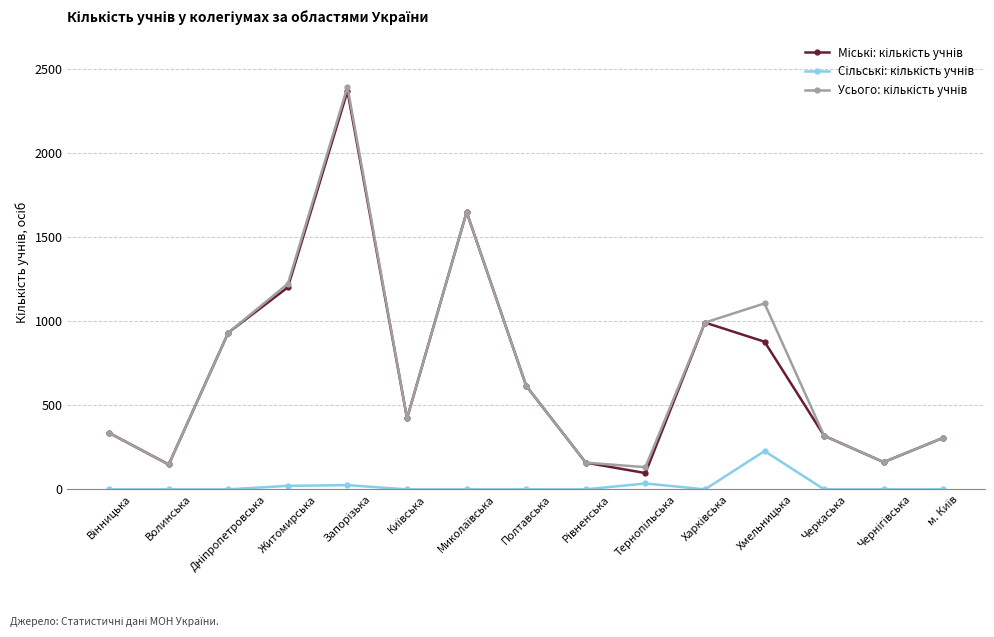

At how many categories does at least one series exceed 843?

6